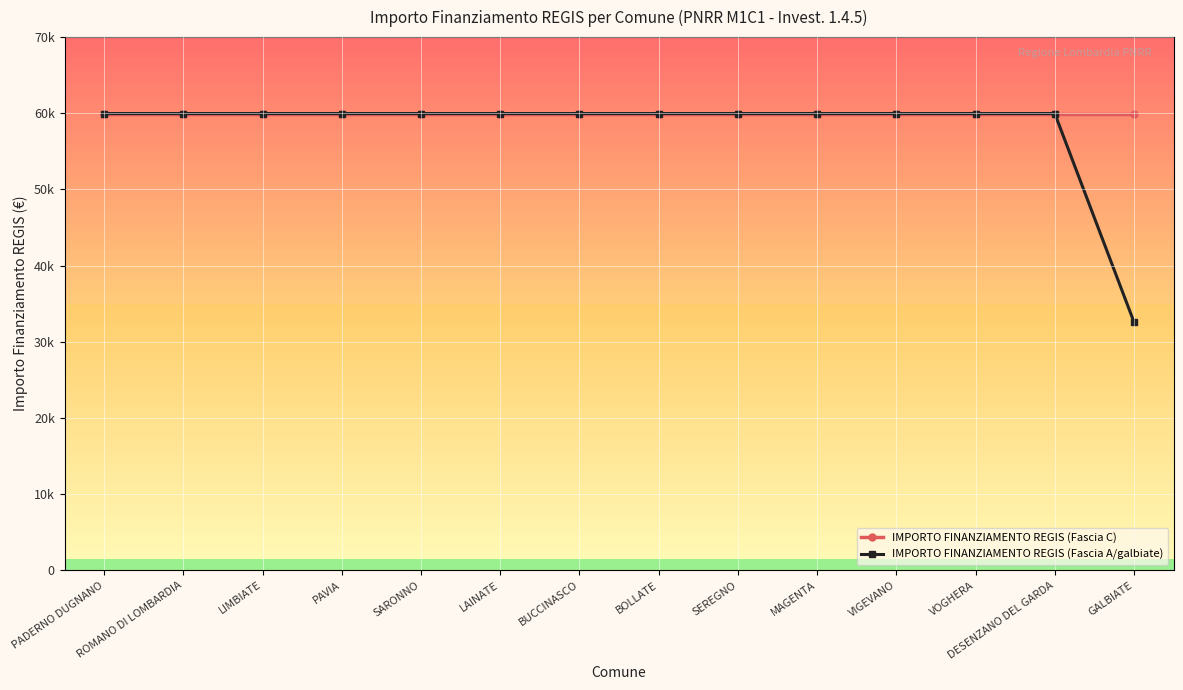

True or false: IMPORTO FINANZIAMENTO REGIS (Fascia A/galbiate) has more than 0 interior local peaks.

False